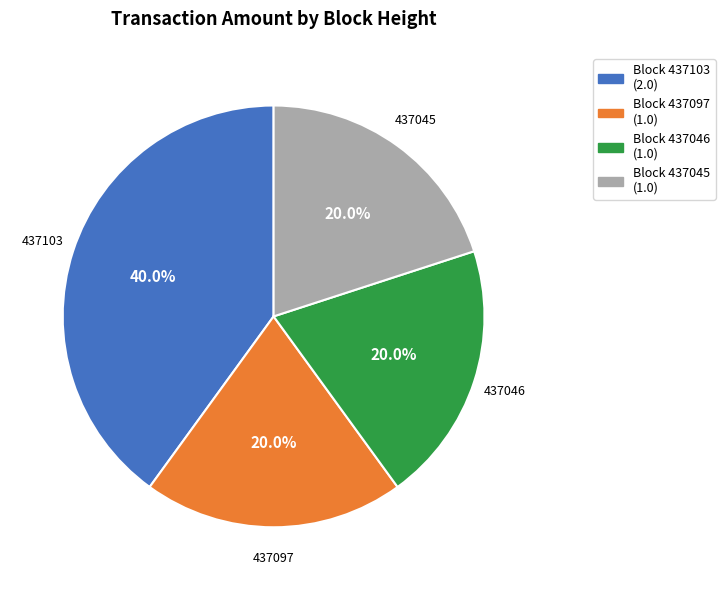

What is the ratio of the value at 437103 to the value at 437097?

2.0